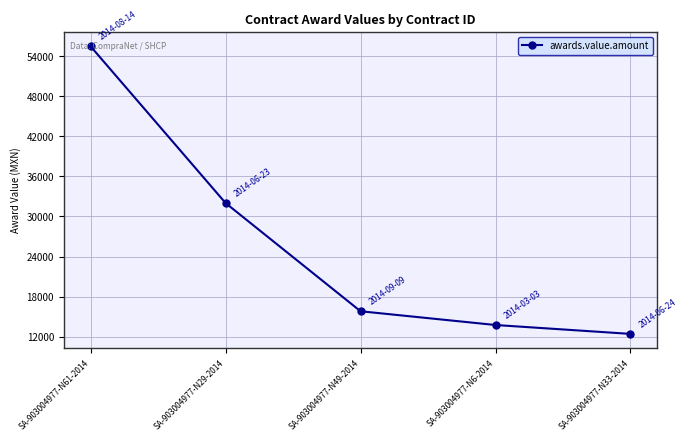

What is the smallest value displayed?

12419.7